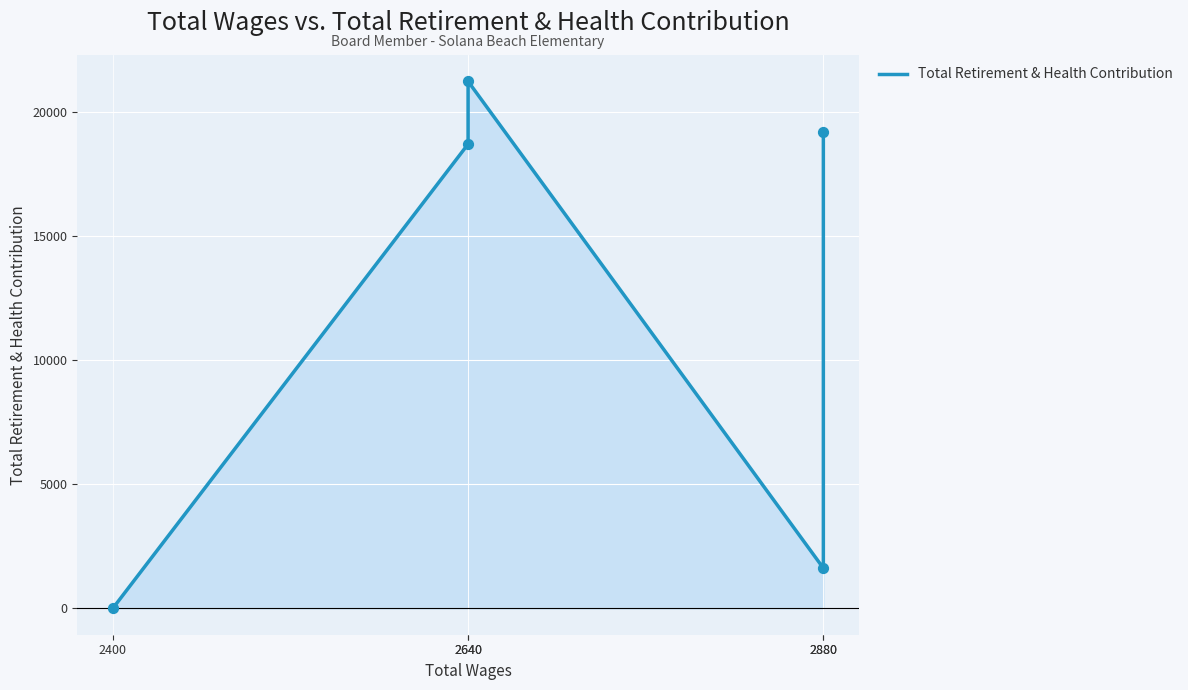

Which has a higher value, 2640 or 2880?

2880